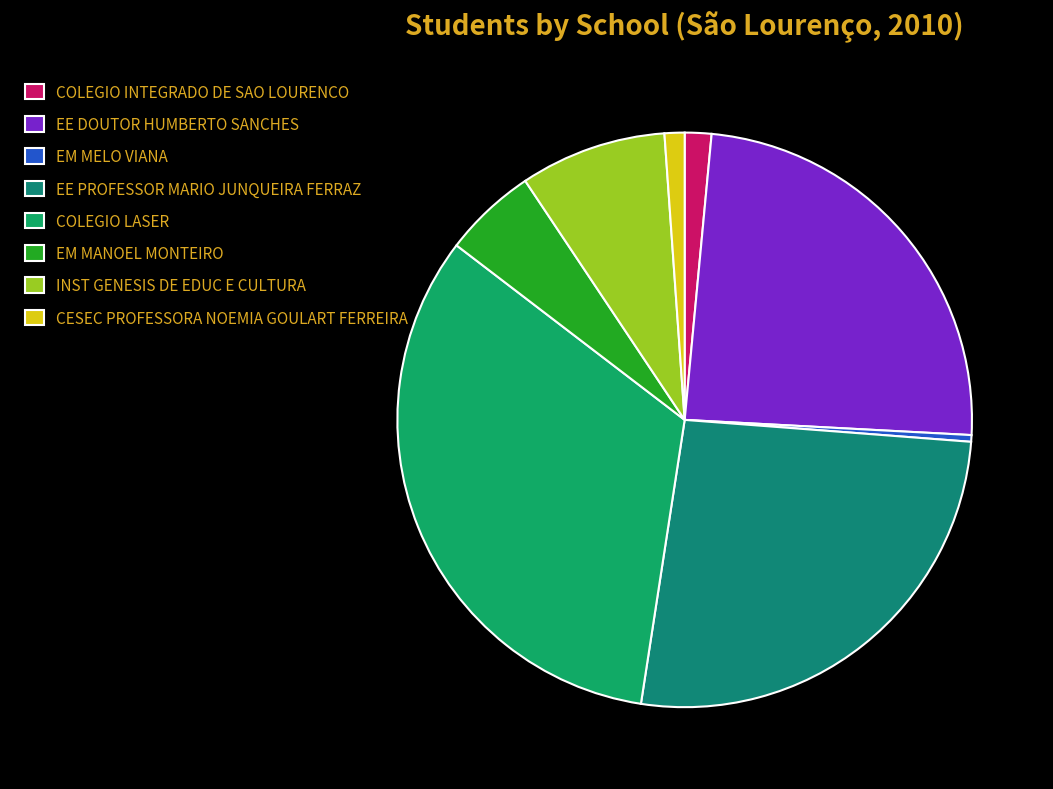

Is there any slice that represents more than half of the pie?

No